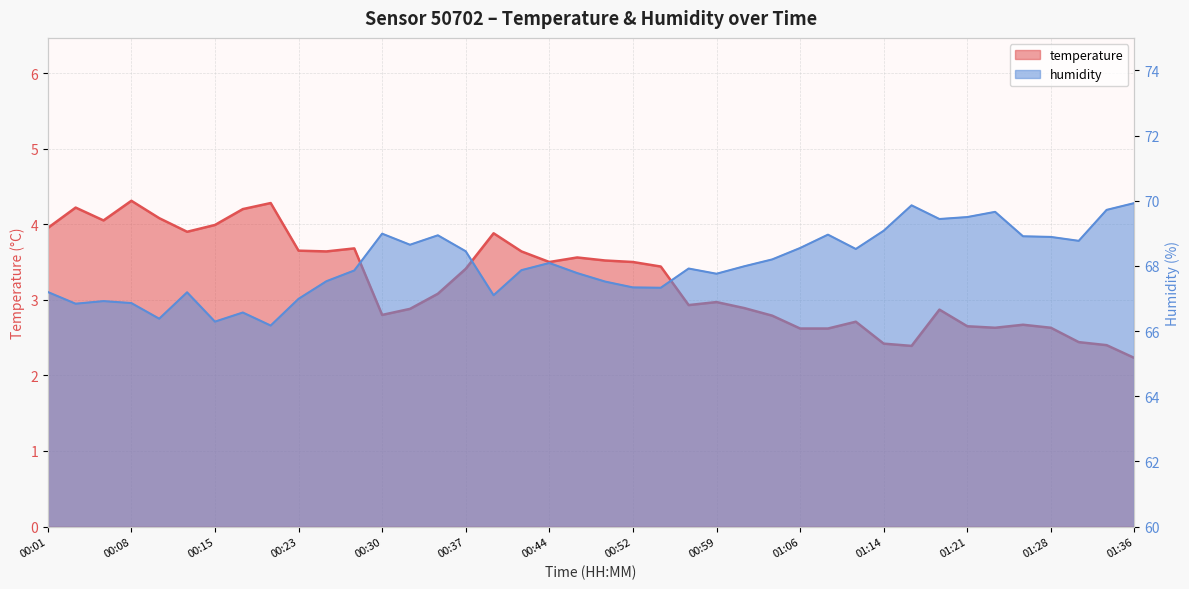

What is the lowest value of the temperature series?

2.2